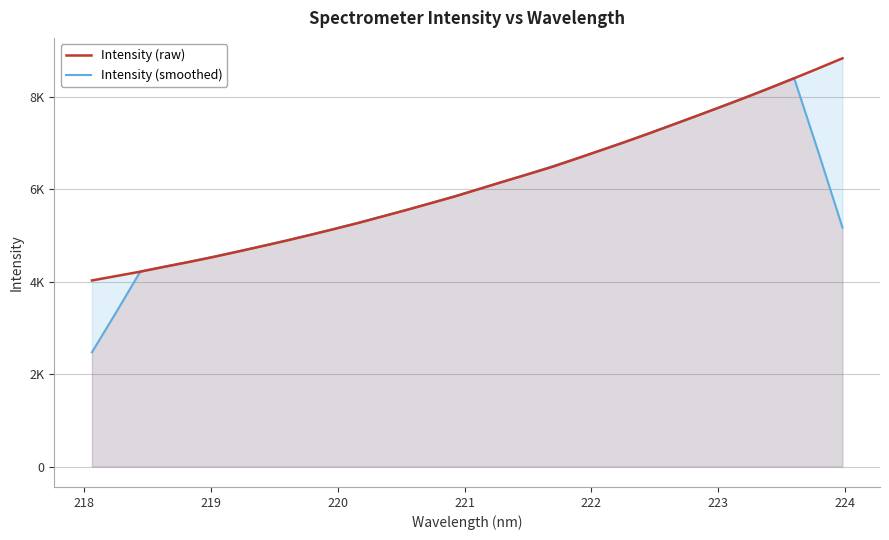

Does the chart display data point markers on the line(s)?

No